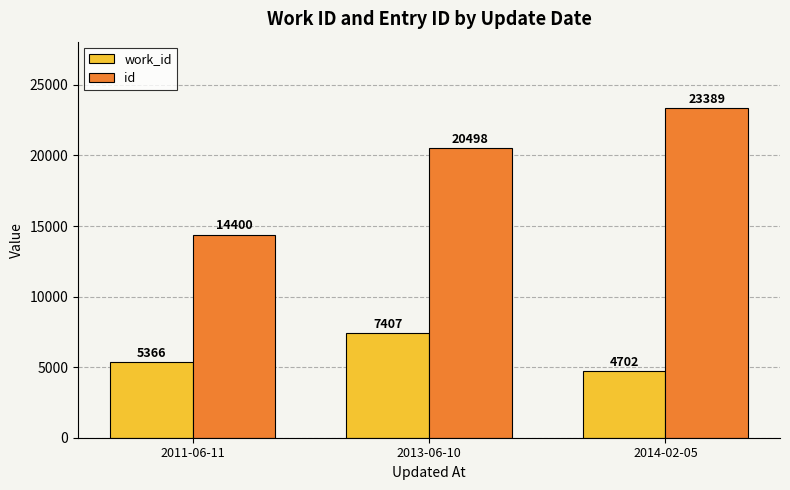

What is the label of the 1st bar from the right?

2014-02-05